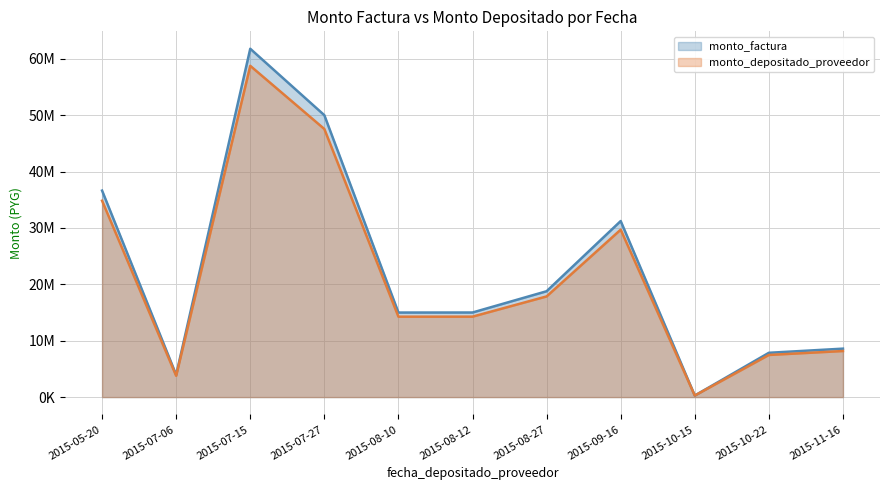

Reading left to right, extract all data points from this chart.

monto_factura: 36625000	3949500	61782800	49999700	14994600	15002000	18774100	31225900	273400	7856000	8591000
monto_depositado_proveedor: 34829709	3772875	58754319	47549091	14259592	14266629	17853828	29695263	272406	7470913	8169885